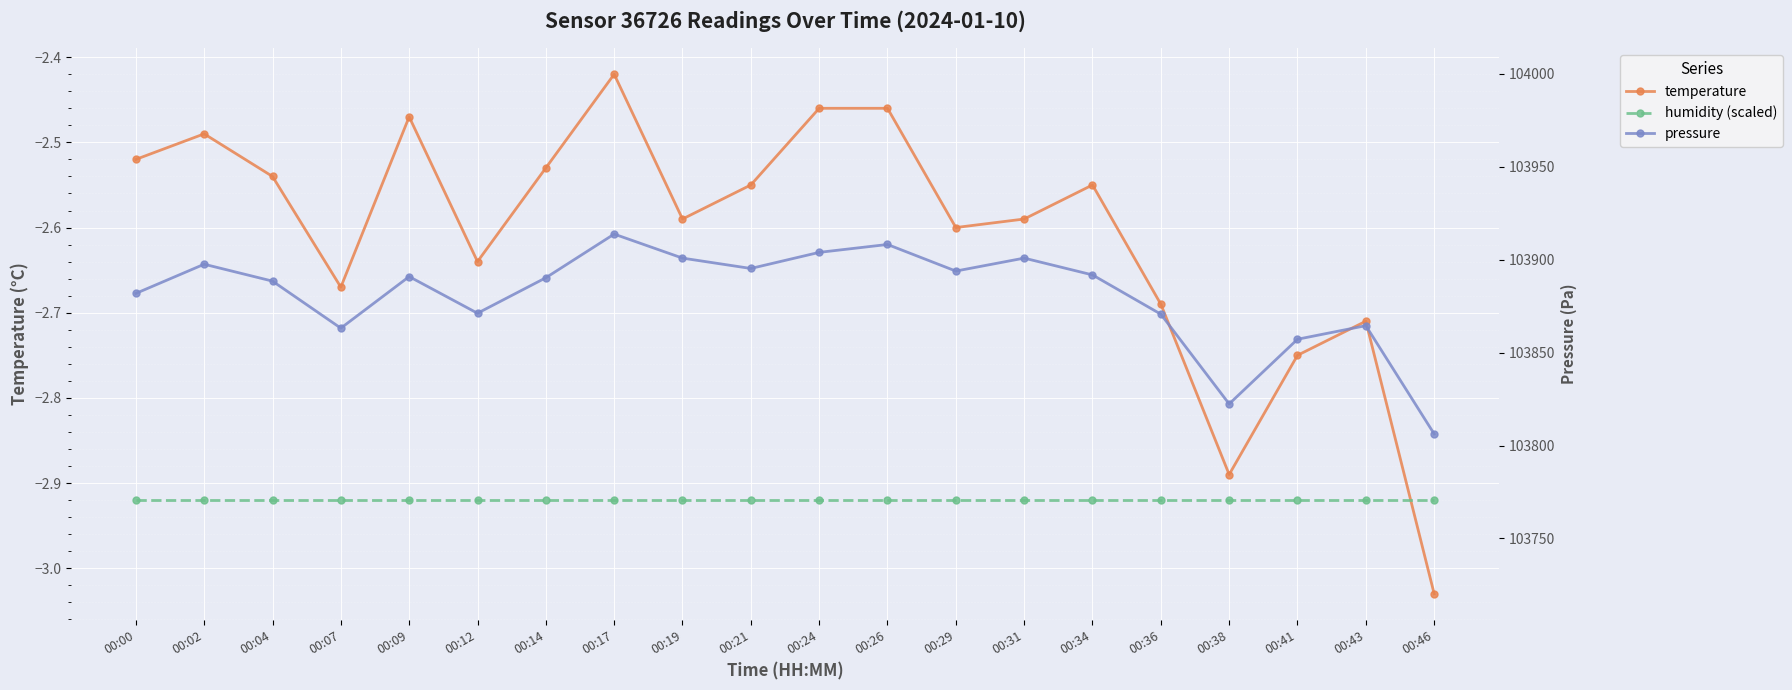

Reading right to left, list all the values displayed in this chart.

temperature: -3.0	-2.7	-2.8	-2.9	-2.7	-2.5	-2.6	-2.6	-2.5	-2.5	-2.5	-2.6	-2.4	-2.5	-2.6	-2.5	-2.7	-2.5	-2.5	-2.5
humidity (scaled): -2.9	-2.9	-2.9	-2.9	-2.9	-2.9	-2.9	-2.9	-2.9	-2.9	-2.9	-2.9	-2.9	-2.9	-2.9	-2.9	-2.9	-2.9	-2.9	-2.9
pressure: 103806.3	103864.5	103857.2	103822.4	103870.7	103891.8	103900.9	103893.9	103908.2	103904.0	103895.3	103900.9	103913.8	103890.3	103871.2	103890.9	103863.2	103888.5	103897.6	103881.9